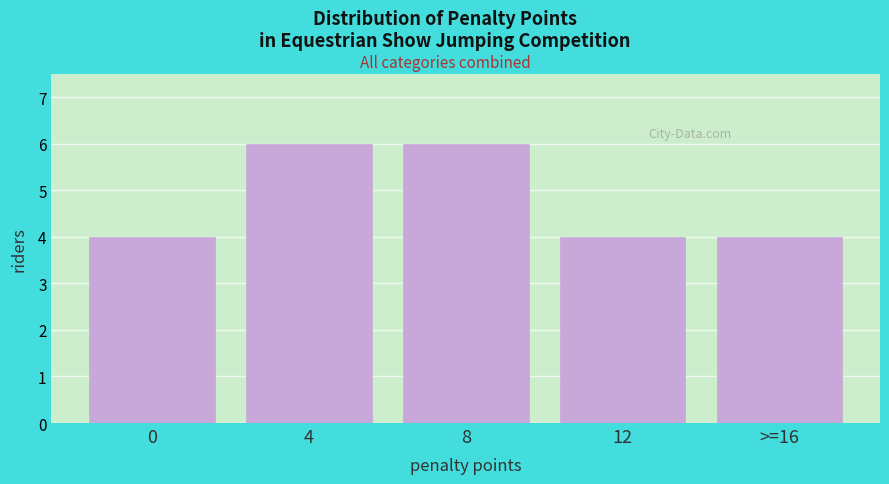

Reading right to left, list all the values displayed in this chart.

4	4	6	6	4